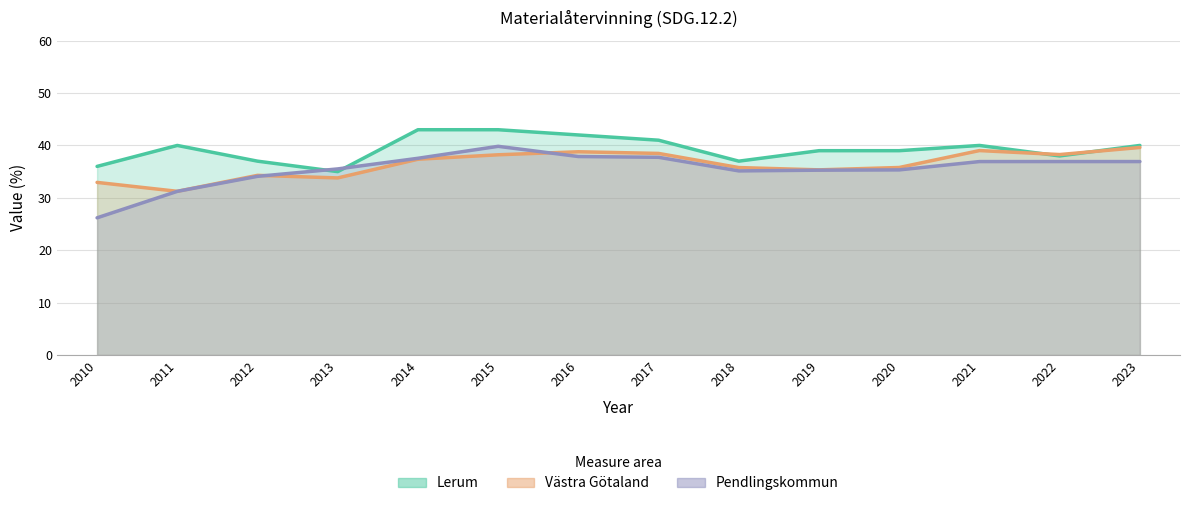

What is the spread (max minus min) of values at 2013?

1.7